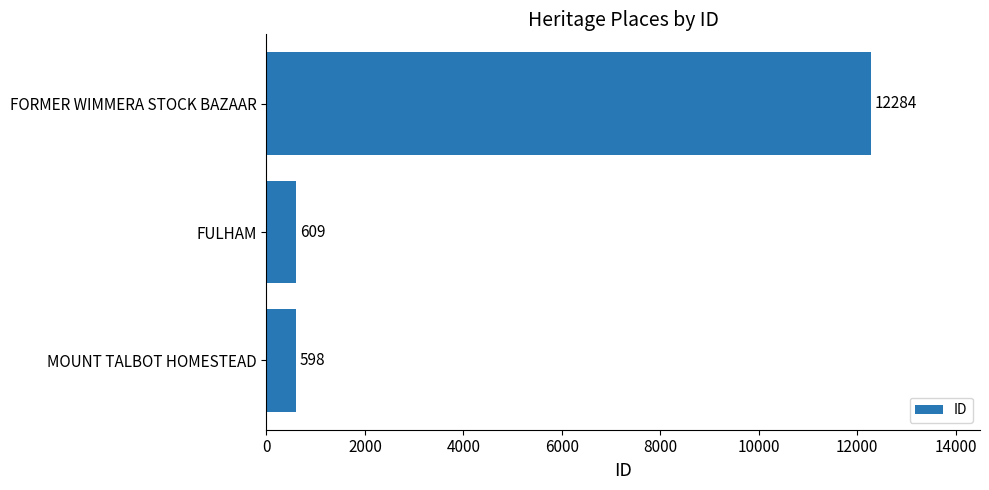

At which label is the value closest to 6441?

FULHAM